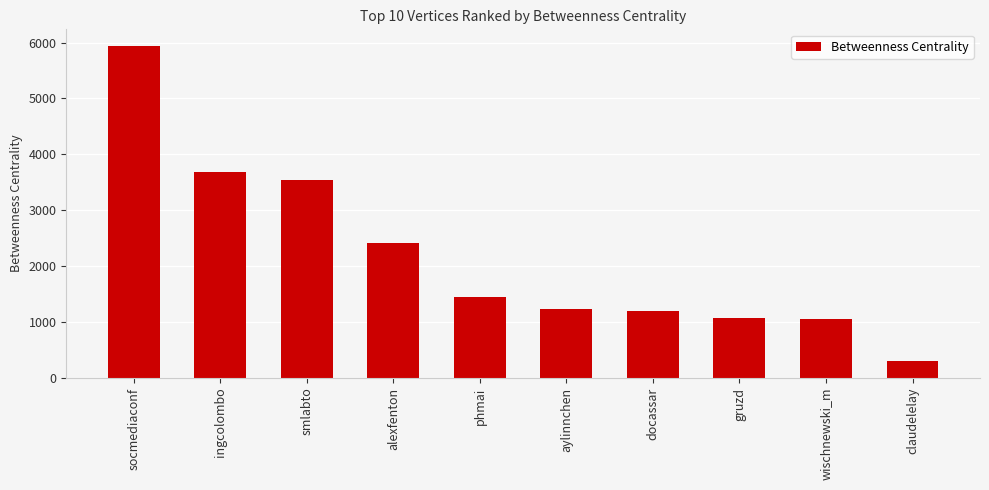

Count the number of values greater than 1451.

5